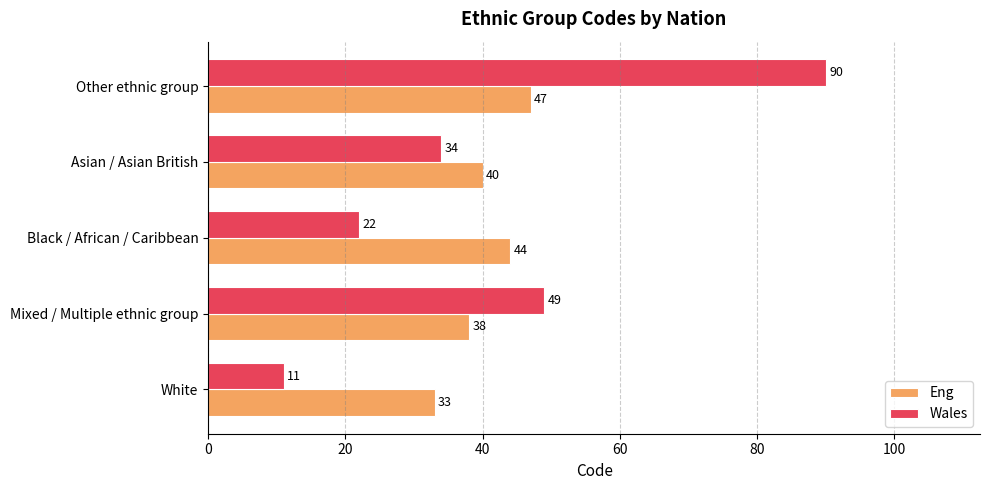

Which series has the largest total across all categories?

Wales